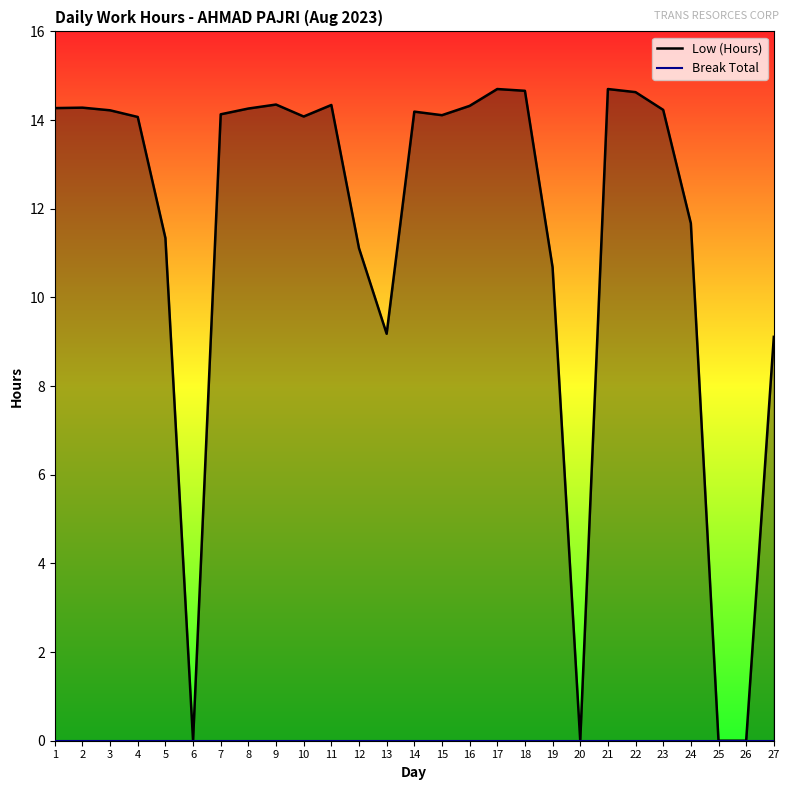

True or false: Break Total has more than 1 interior local peaks.

False